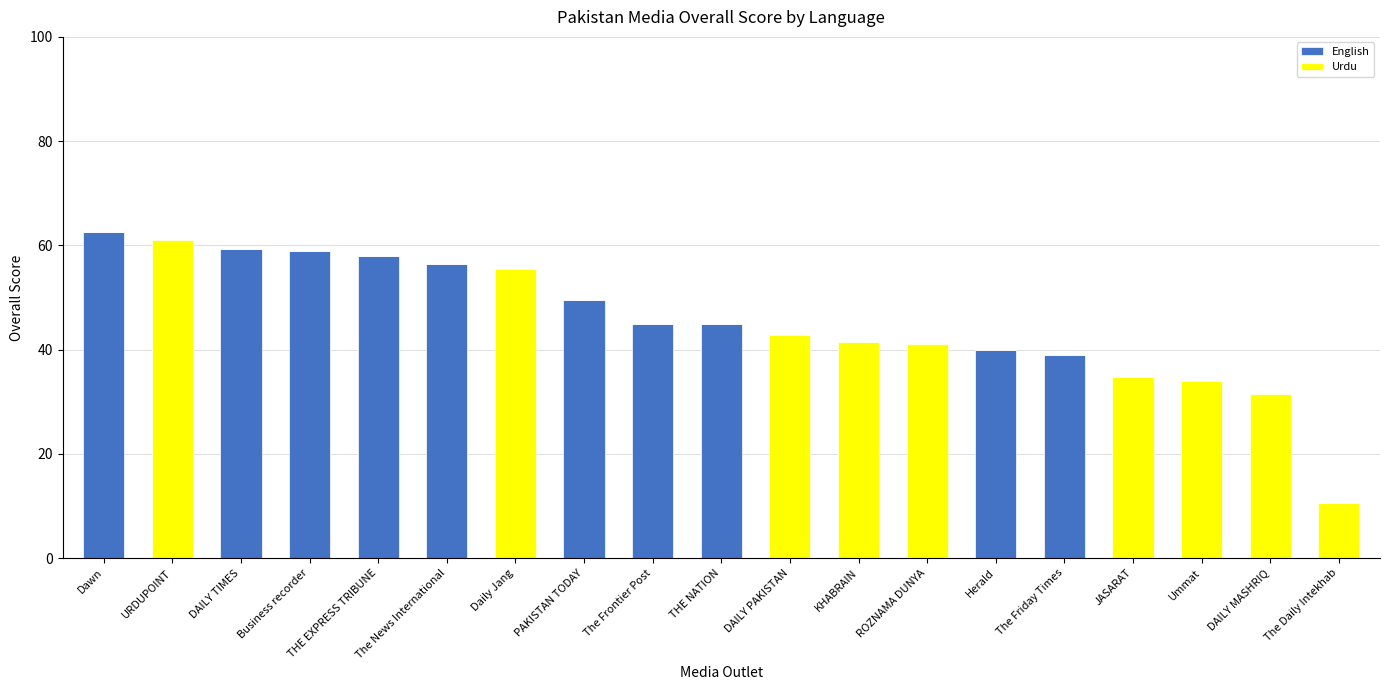

Read the English value at The Friday Times.

39.0